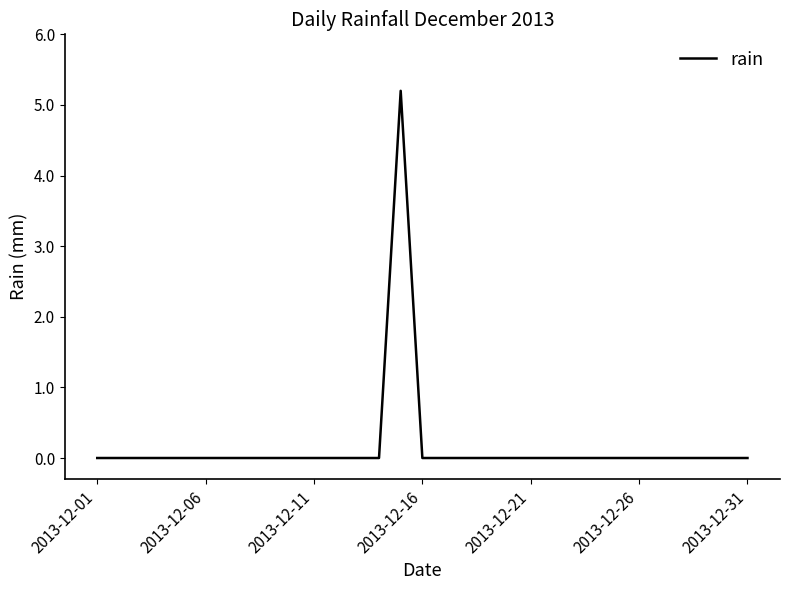

What is the greatest value displayed?

5.2